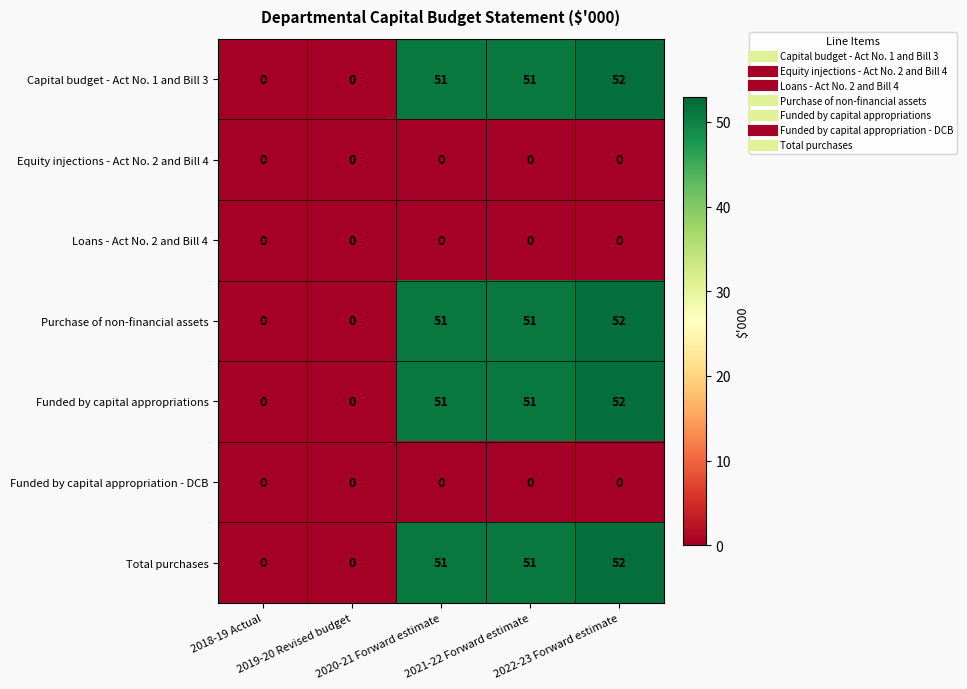

At how many categories does at least one series exceed 29?

3